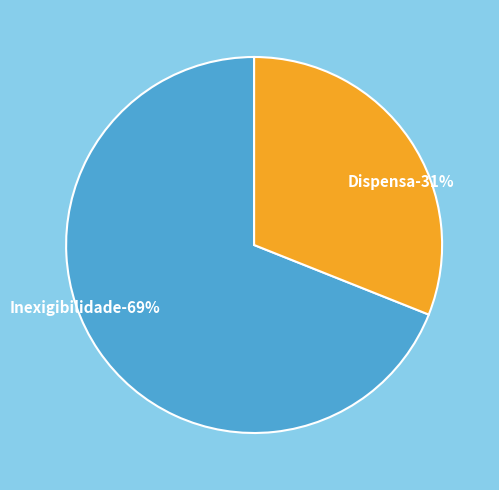

True or false: Dispensa accounts for 31% of the total.

True